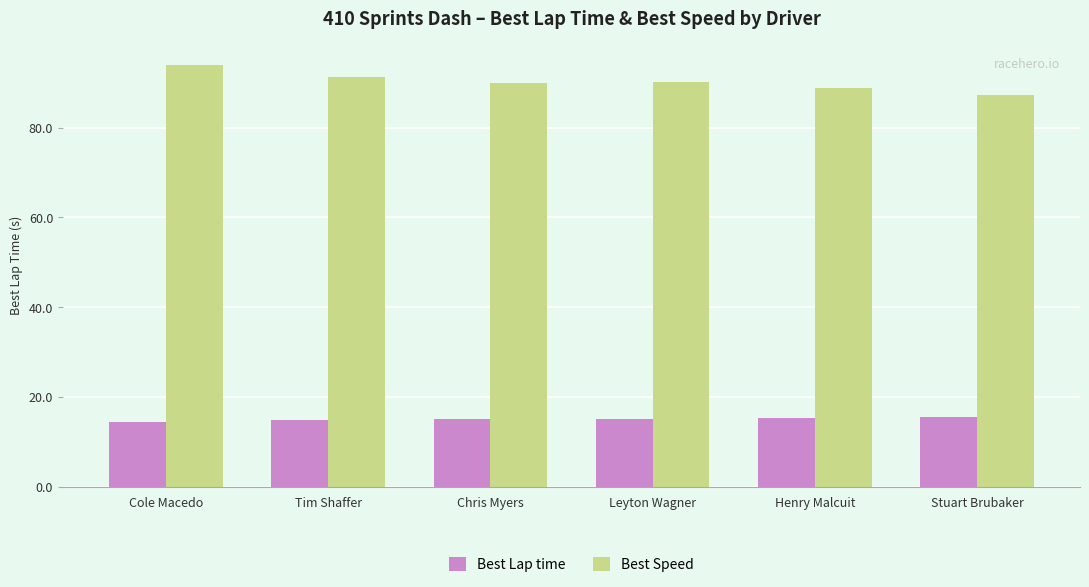

What is the total value across all series at Henry Malcuit?

104.1